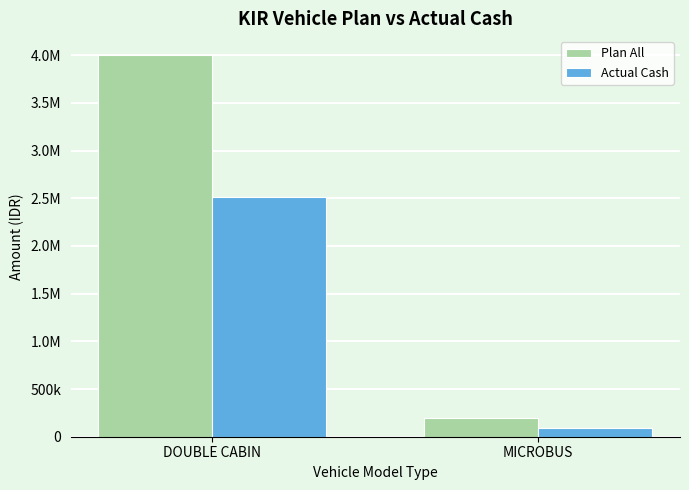

At DOUBLE CABIN, list the series in order from smallest to largest.

Actual Cash, Plan All